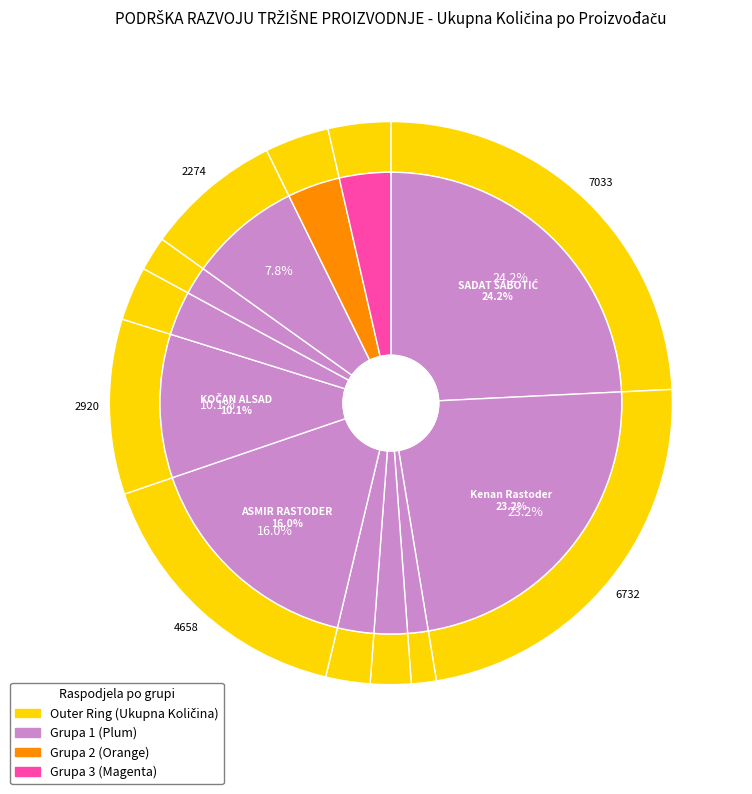

Which slice is the largest?

SADAT ŠABOTIĆ